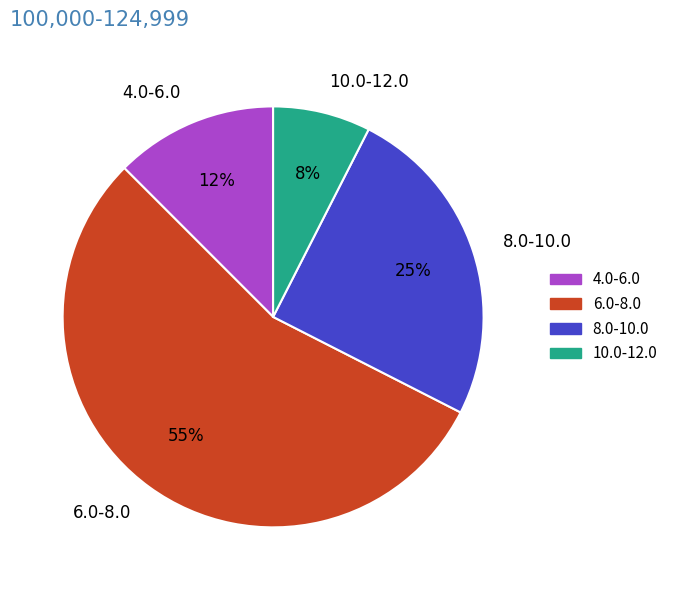

What is the smallest slice in the pie chart?

10.0-12.0